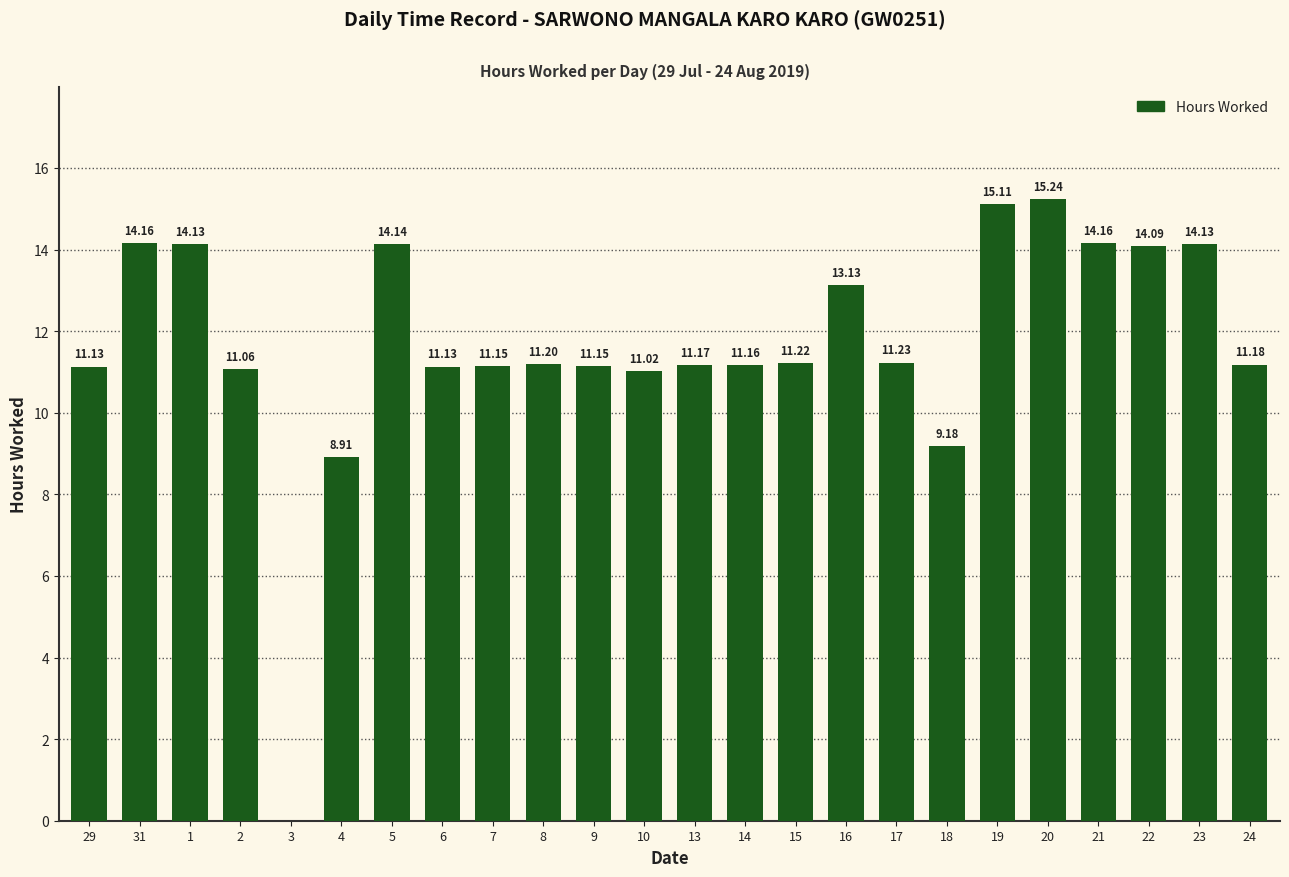

What is the sum of all values?

280.2